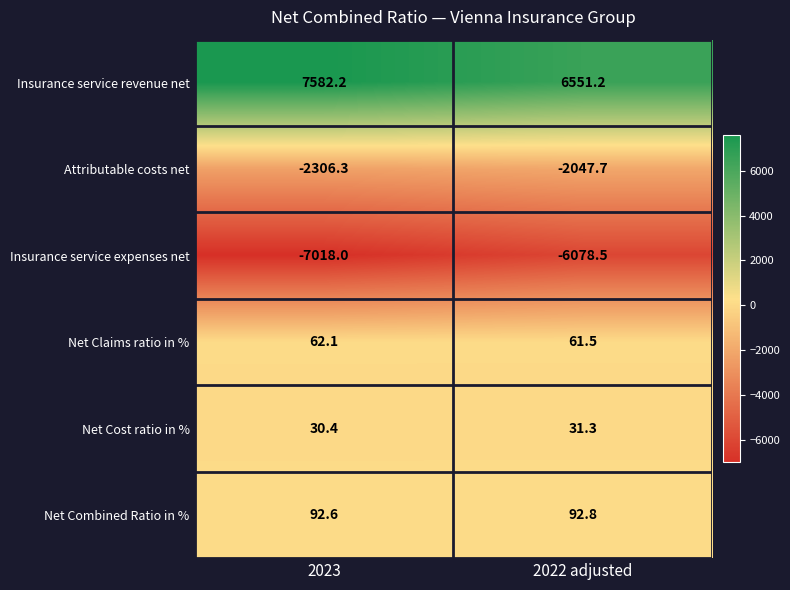

Which series has the largest range (max minus min)?

Insurance service revenue net